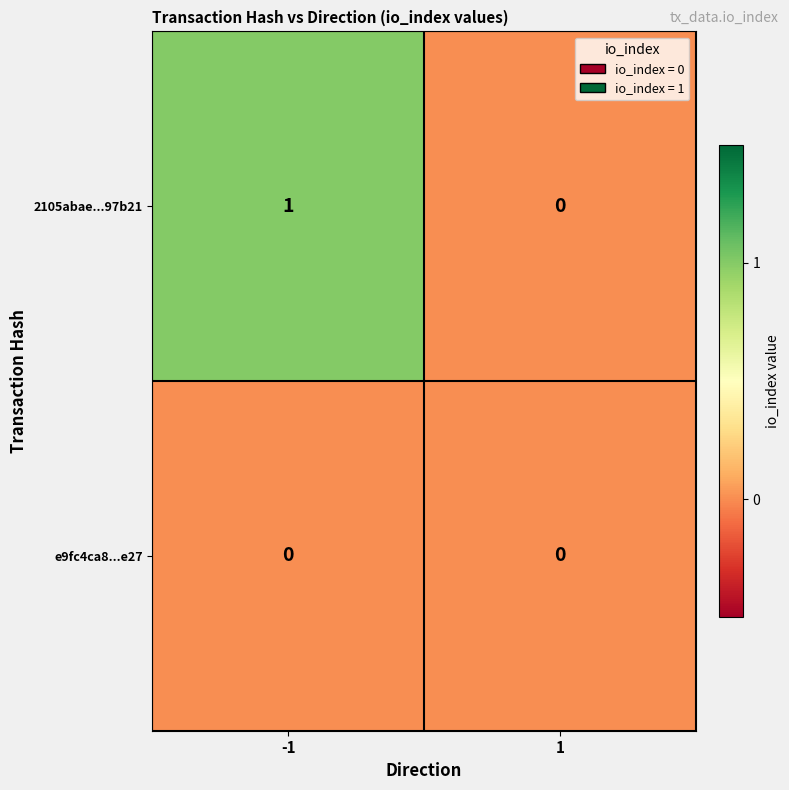

Reading left to right, transcribe all the data shown in this chart.

2105abae...97b21: 1	0
e9fc4ca8...e27: 0	0